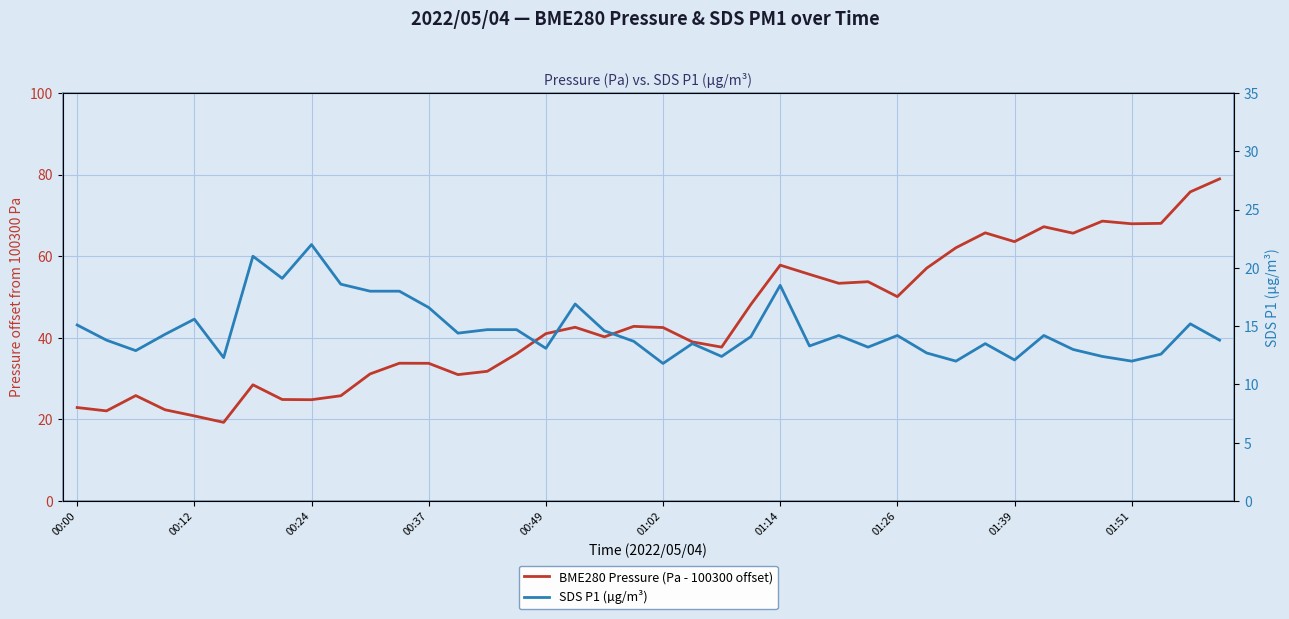

Reading left to right, list all the values displayed in this chart.

BME280 Pressure (Pa - 100300 offset): 22.9	22.1	25.8	22.4	20.9	19.3	28.5	24.9	24.8	25.8	31.1	33.8	33.8	31.0	31.8	36.1	41.0	42.6	40.2	42.8	42.5	39.0	37.7	48.2	57.8	55.6	53.4	53.8	50.1	57.1	62.1	65.7	63.6	67.2	65.6	68.6	67.9	68.1	75.8	78.9
SDS P1 (µg/m³): 15.1	13.8	12.9	14.3	15.6	12.3	21.0	19.1	22.0	18.6	18.0	18.0	16.6	14.4	14.7	14.7	13.1	16.9	14.6	13.7	11.8	13.5	12.4	14.1	18.5	13.3	14.2	13.2	14.2	12.7	12.0	13.5	12.1	14.2	13.0	12.4	12.0	12.6	15.2	13.8